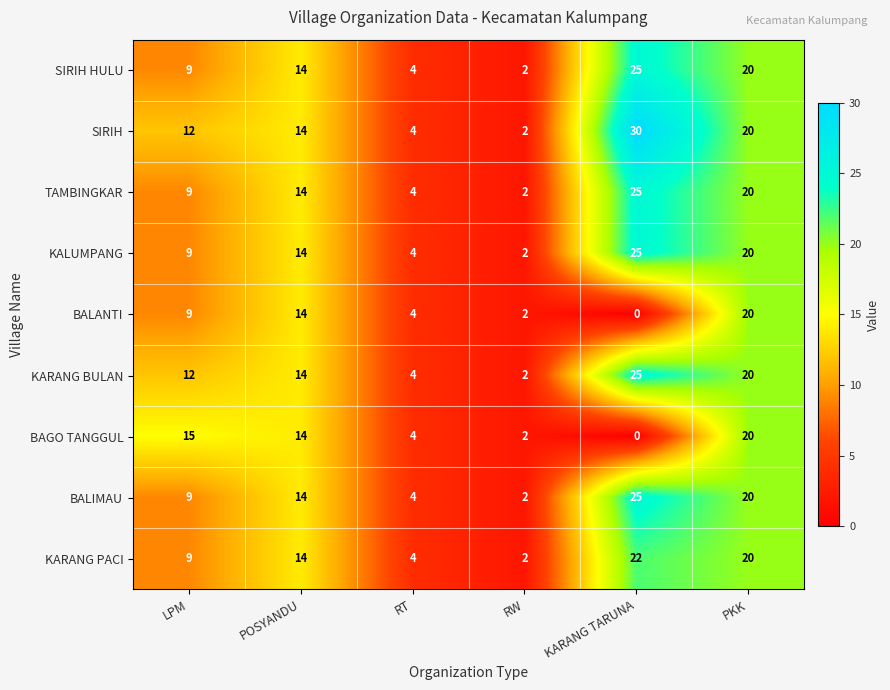

Is it true that KARANG BULAN equals 3 at LPM?

False